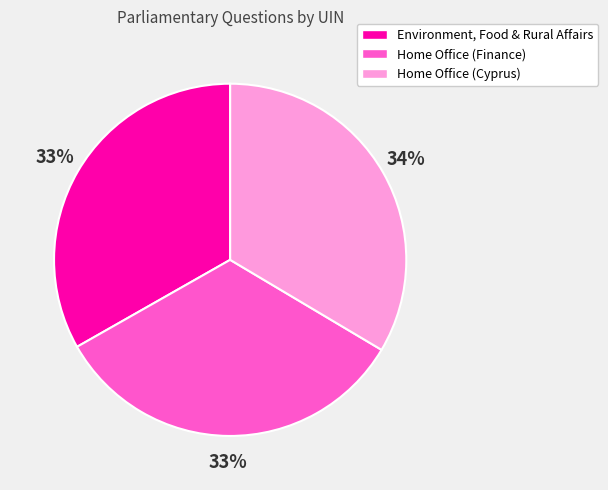

Do Home Office (Finance) and Home Office (Cyprus) together represent more than half of the pie?

Yes